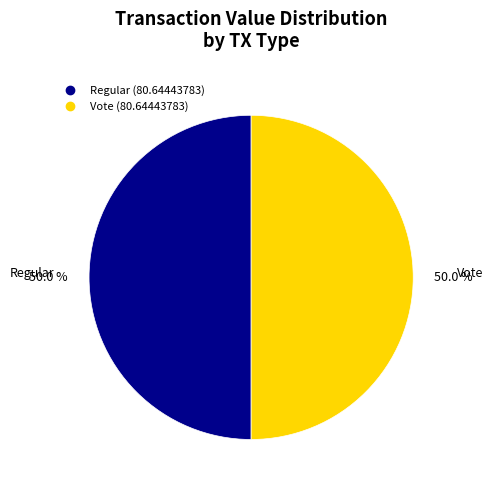

To the nearest percent, what is the average slice percentage?

50%